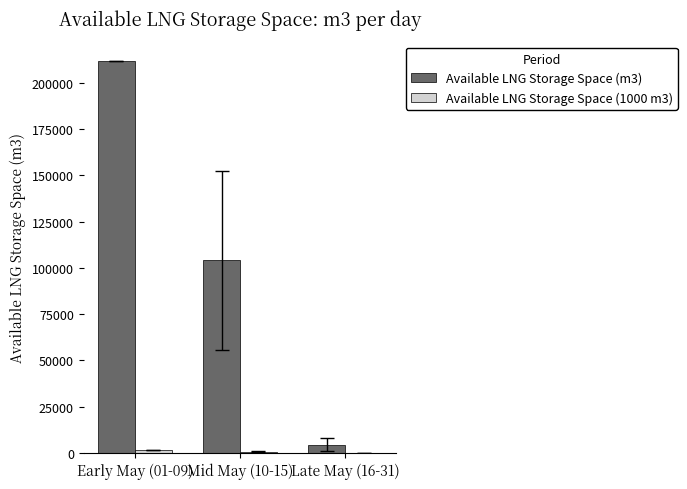

Which series has the largest total across all categories?

Available LNG Storage Space (m3)